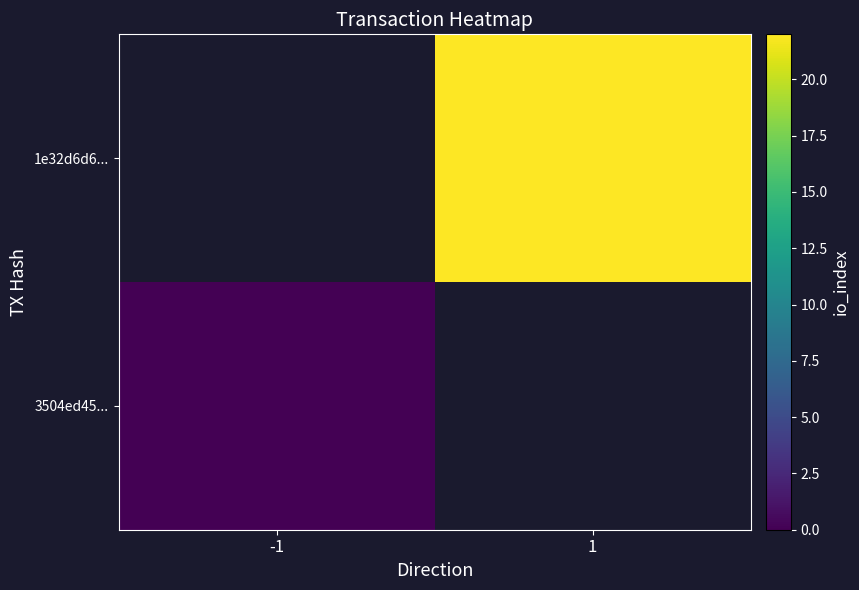

How many data points does each series have?

2